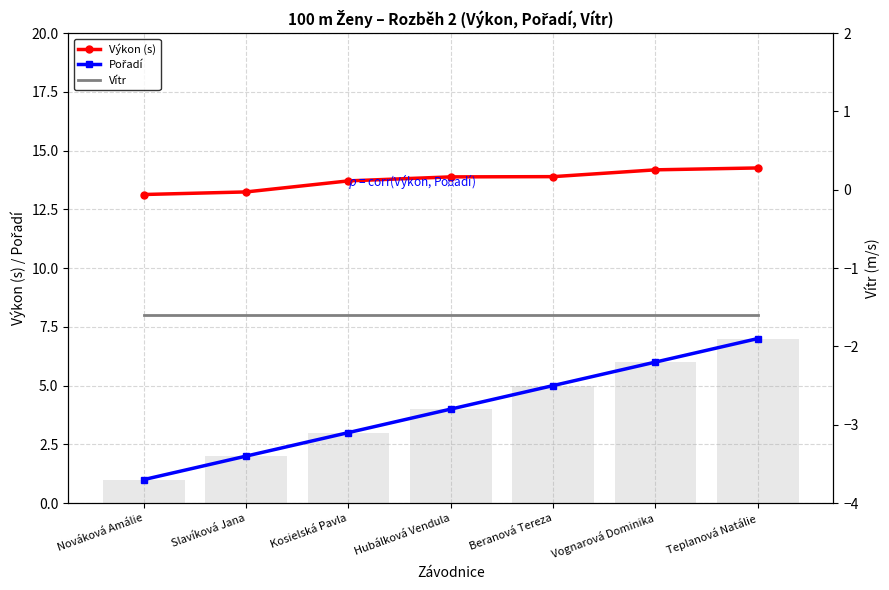

The Vítr series shows -1.6 at Teplanová Natálie. True or false?

True